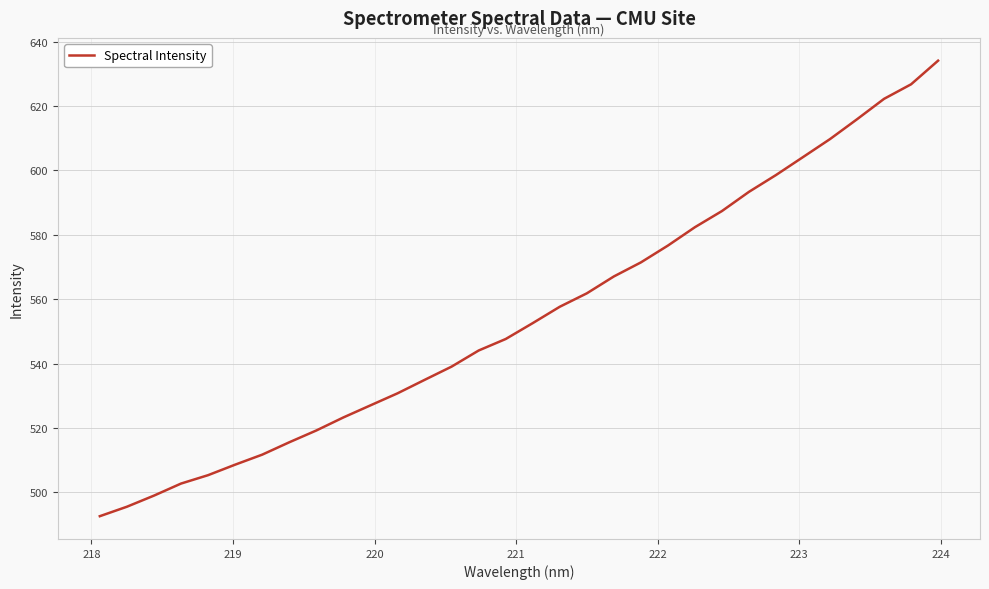

What is the maximum value shown in the chart?

634.1